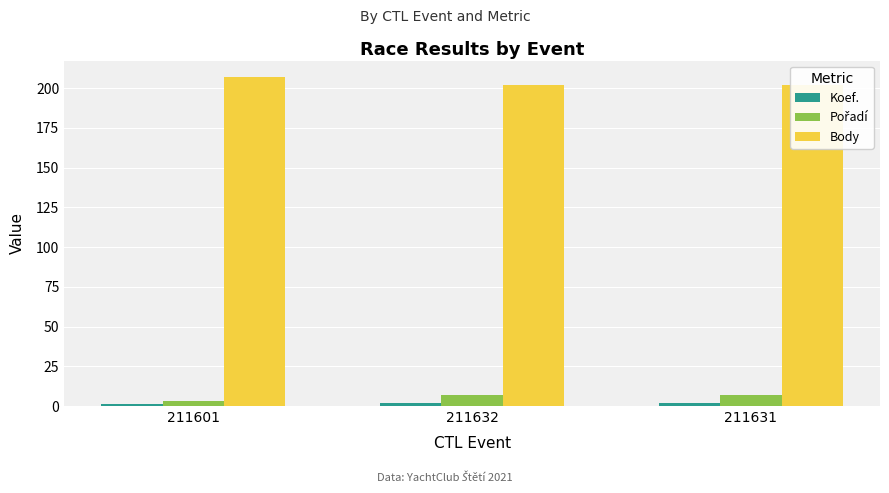

At which category is the sum across all series the highest?

211601